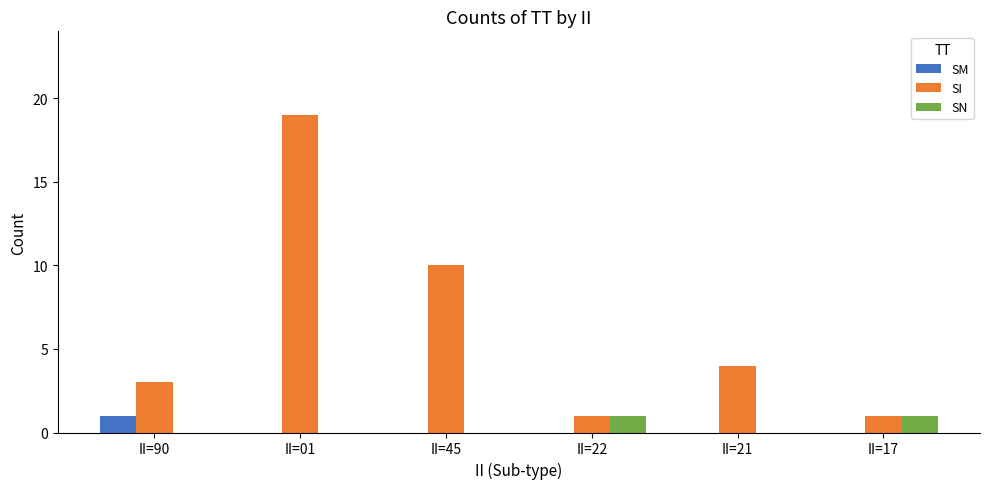

Reading left to right, transcribe all the data shown in this chart.

SM: II=90=1	II=01=0	II=45=0	II=22=0	II=21=0	II=17=0
SI: II=90=3	II=01=19	II=45=10	II=22=1	II=21=4	II=17=1
SN: II=90=0	II=01=0	II=45=0	II=22=1	II=21=0	II=17=1